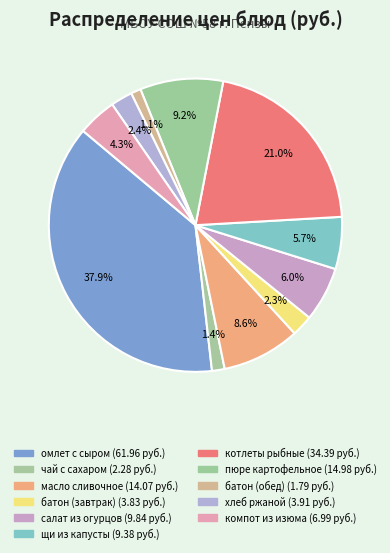

Does any single category account for the majority?

No